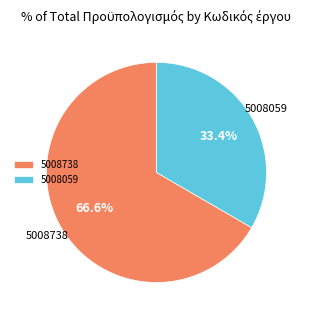

Approximately how many times larger is the value at 5008059 compared to 5008738?

0.5